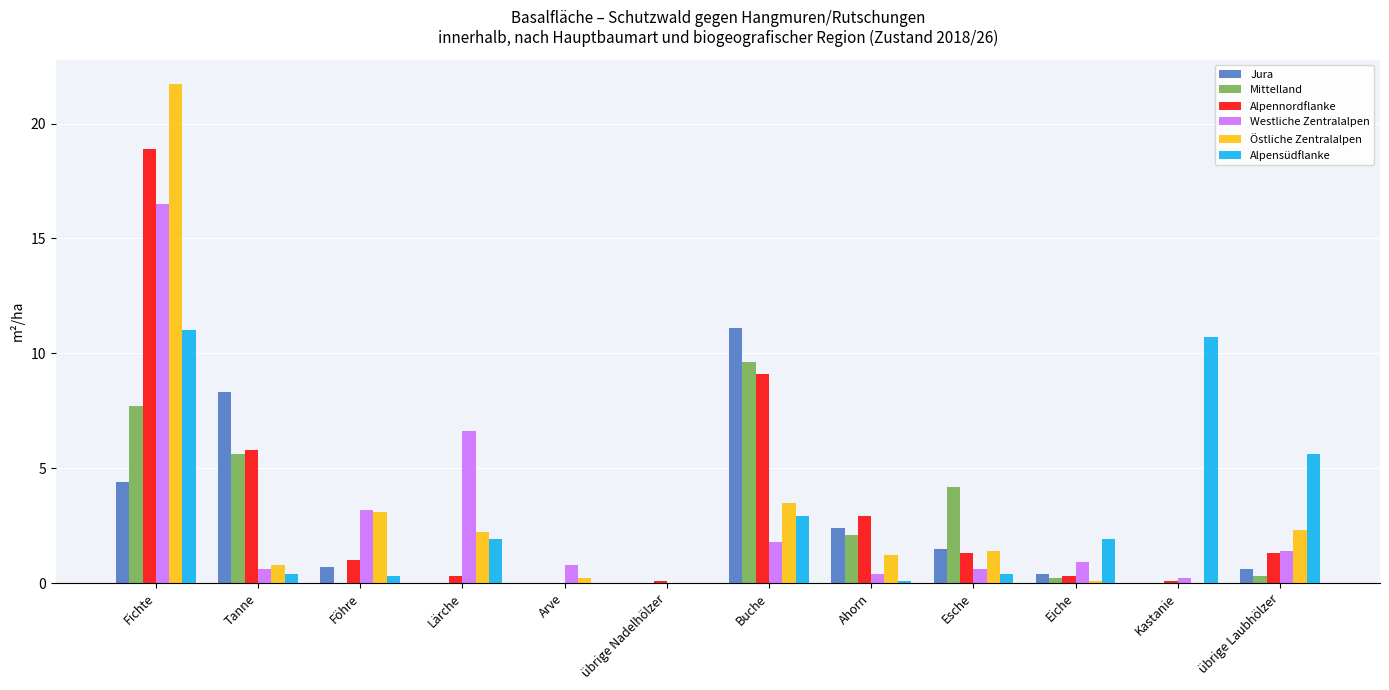

Between Tanne and Föhre, which series saw the biggest shift?

Jura